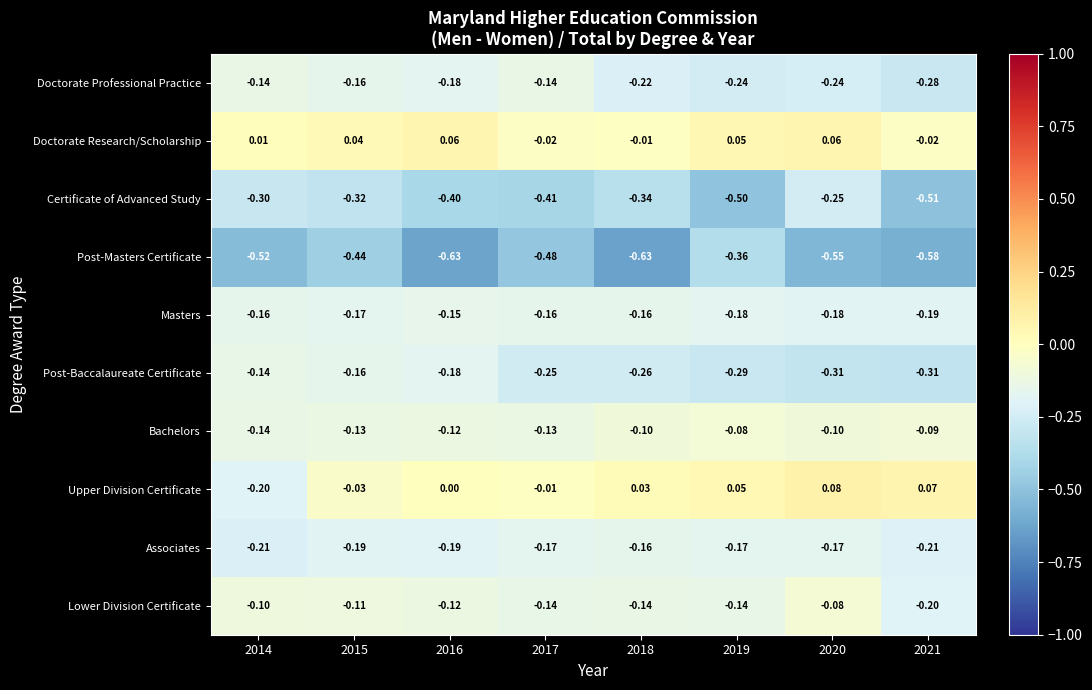

What is the total value across all series at 2020?

-1.7